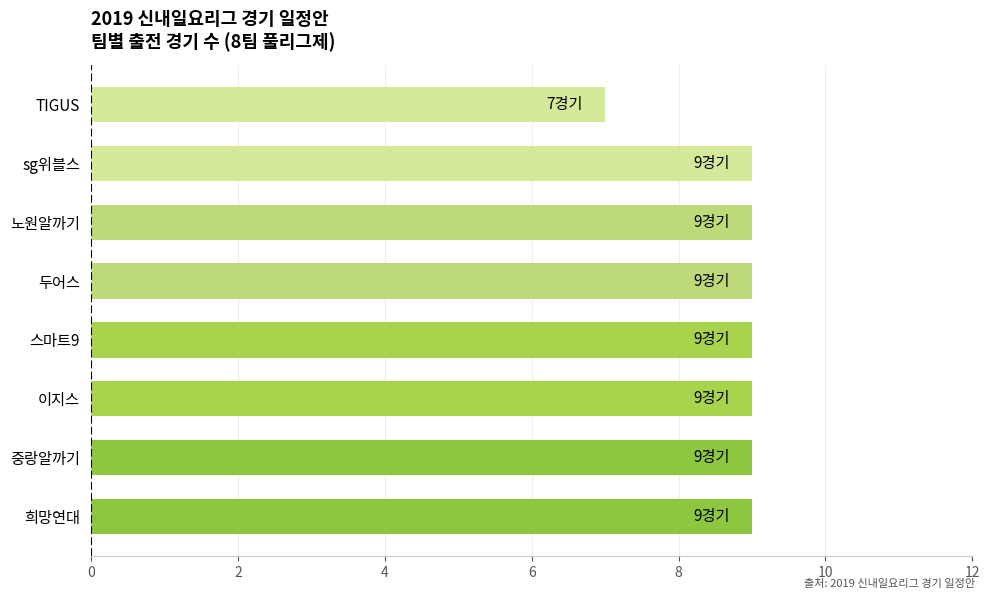

Approximately how many times larger is the value at 두어스 compared to 이지스?

1.0